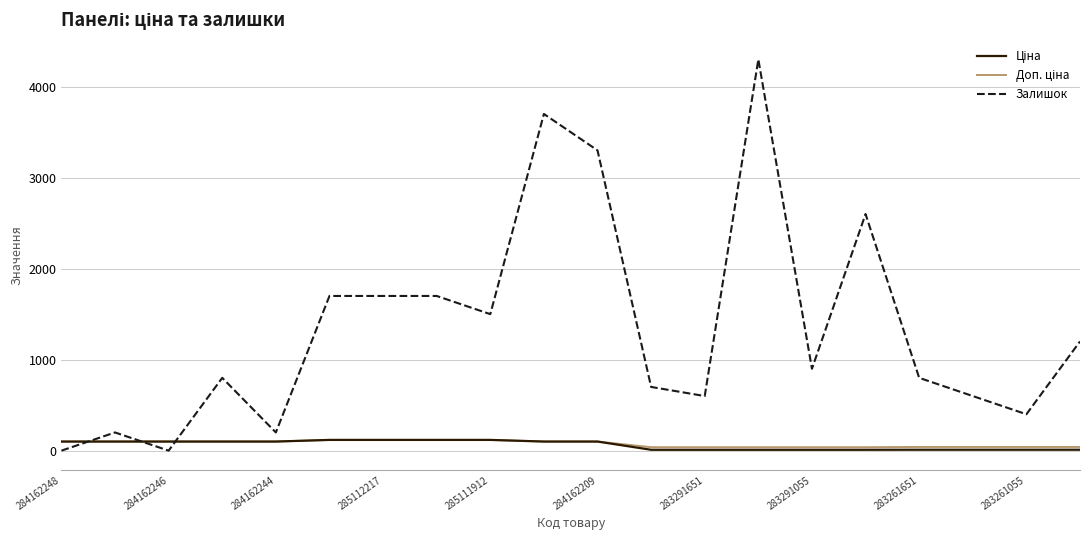

Which series has the largest range (max minus min)?

Залишок